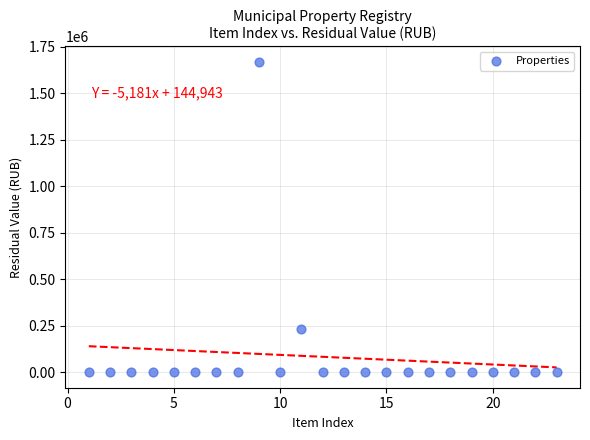

What Y value in the scatter plot is closest to 834855?

234026.2